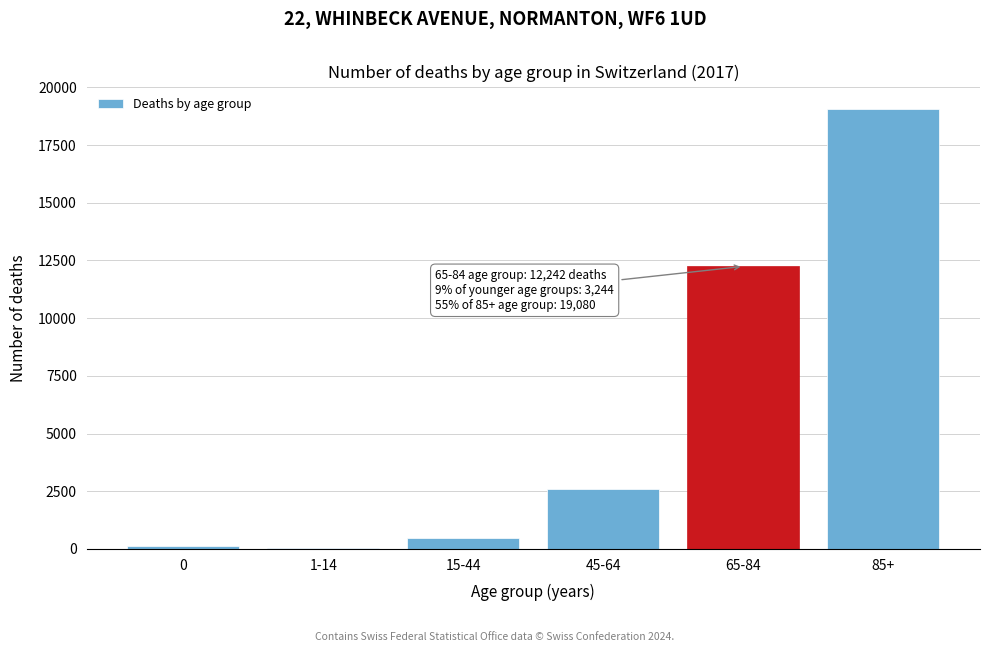

Reading left to right, list all the values displayed in this chart.

0=132	1-14=45	15-44=468	45-64=2599	65-84=12242	85+=19080